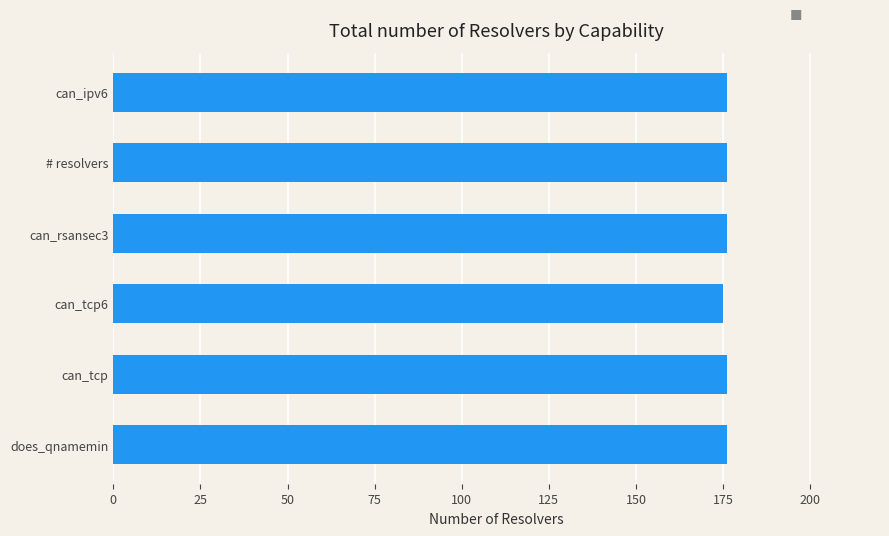

What is the sum of the values at does_qnamemin and # resolvers?

352